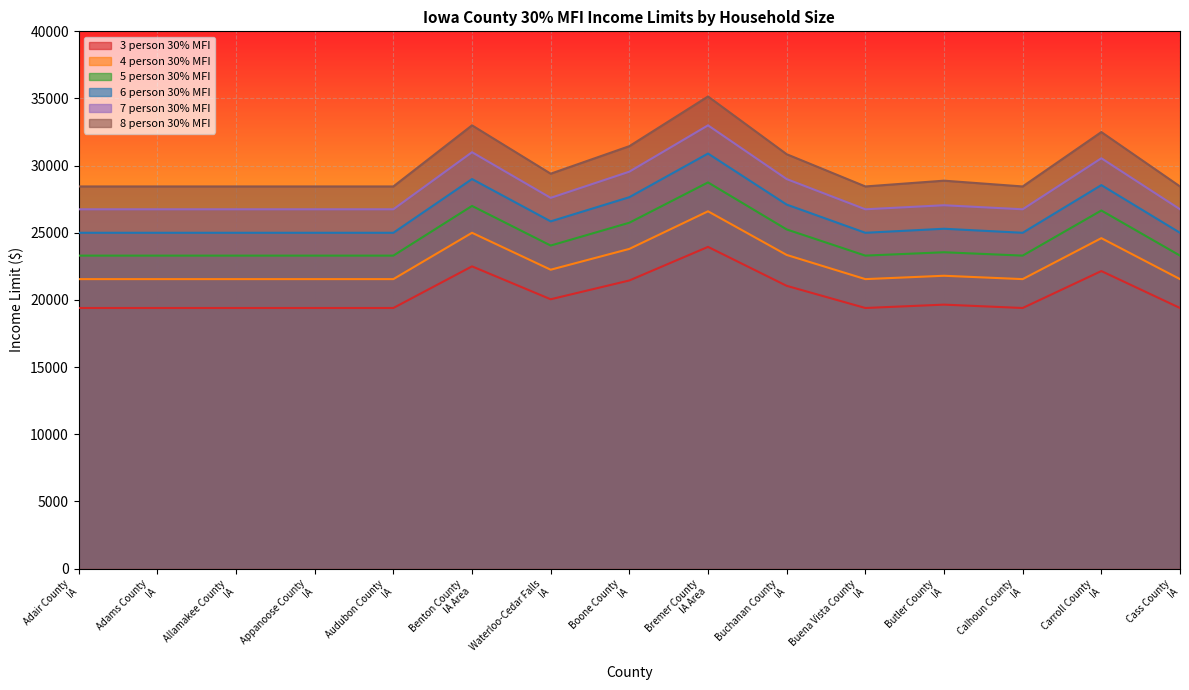

Rank the series by their maximum value, from lowest to highest.

3 person 30% MFI, 4 person 30% MFI, 5 person 30% MFI, 6 person 30% MFI, 7 person 30% MFI, 8 person 30% MFI